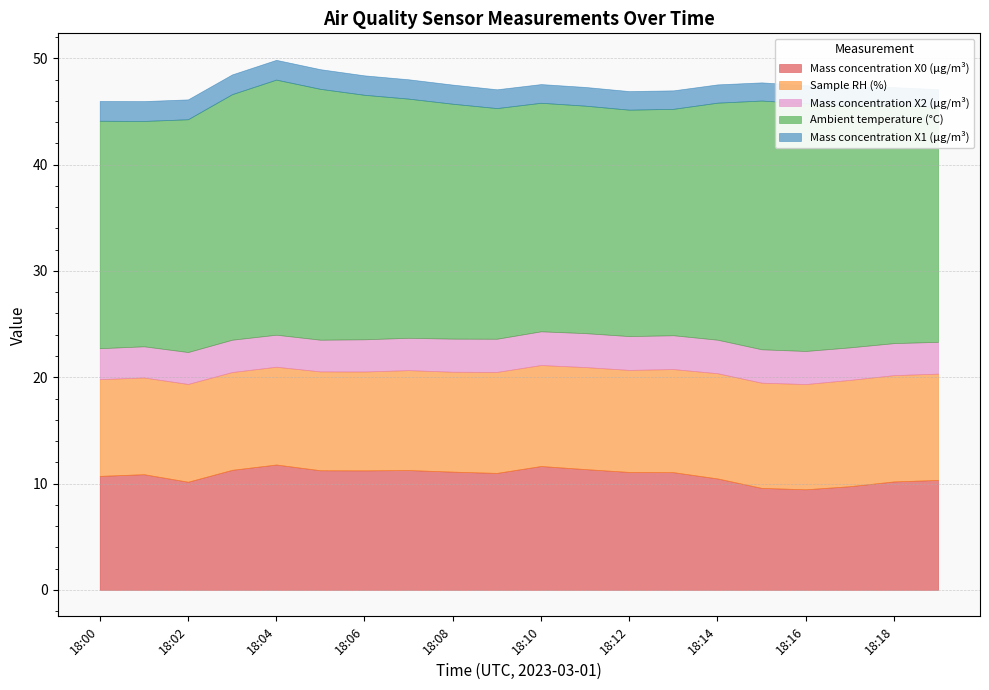

Reading left to right, transcribe all the data shown in this chart.

Mass concentration X0 (μg/m³): 10.7	10.9	10.2	11.3	11.8	11.2	11.2	11.3	11.1	11.0	11.7	11.4	11.1	11.1	10.5	9.6	9.5	9.8	10.2	10.3
Sample RH (%): 9.1	9.1	9.2	9.2	9.2	9.3	9.3	9.4	9.4	9.5	9.5	9.6	9.6	9.7	9.9	9.9	9.9	10.0	10.0	10.0
Mass concentration X2 (μg/m³): 2.9	2.9	3.0	3.0	3.0	3.0	3.0	3.0	3.1	3.1	3.2	3.2	3.2	3.2	3.1	3.1	3.1	3.1	3.0	3.0
Ambient temperature (°C): 21.4	21.2	21.9	23.1	24.0	23.6	23.0	22.5	22.1	21.7	21.5	21.4	21.3	21.3	22.3	23.4	23.3	22.8	22.4	22.1
Mass concentration X1 (μg/m³): 1.9	1.9	1.9	1.9	1.9	1.9	1.8	1.8	1.8	1.8	1.8	1.8	1.8	1.7	1.7	1.7	1.7	1.7	1.7	1.7